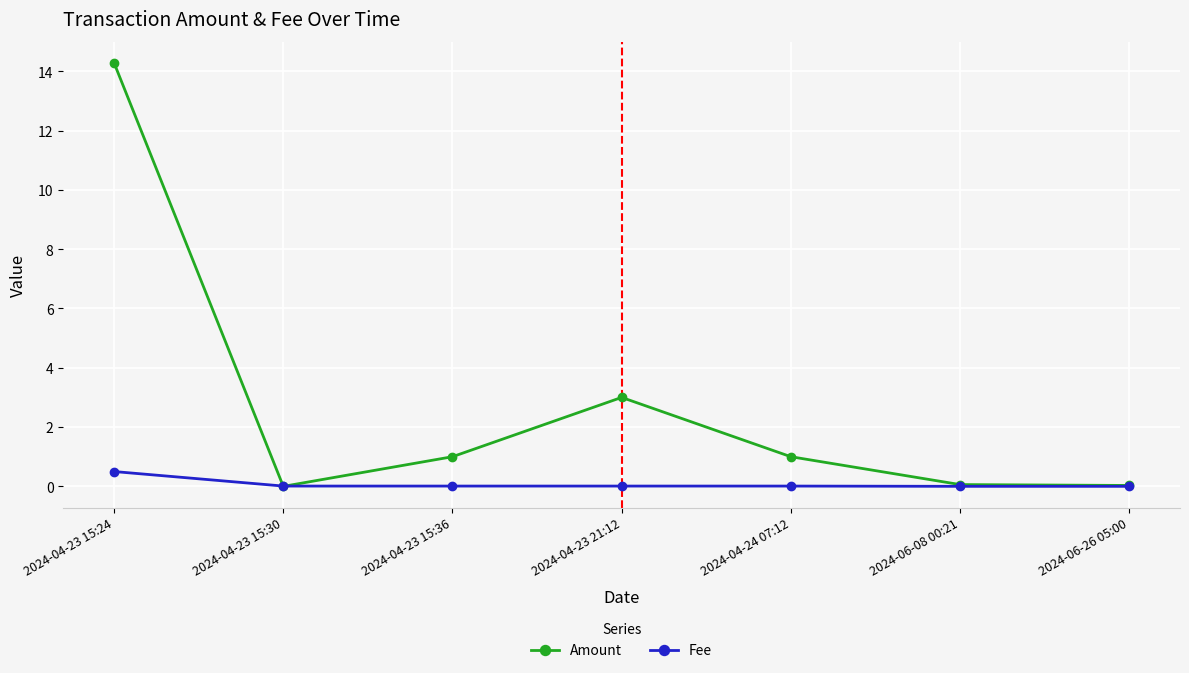

How many distinct data groups are displayed?

2